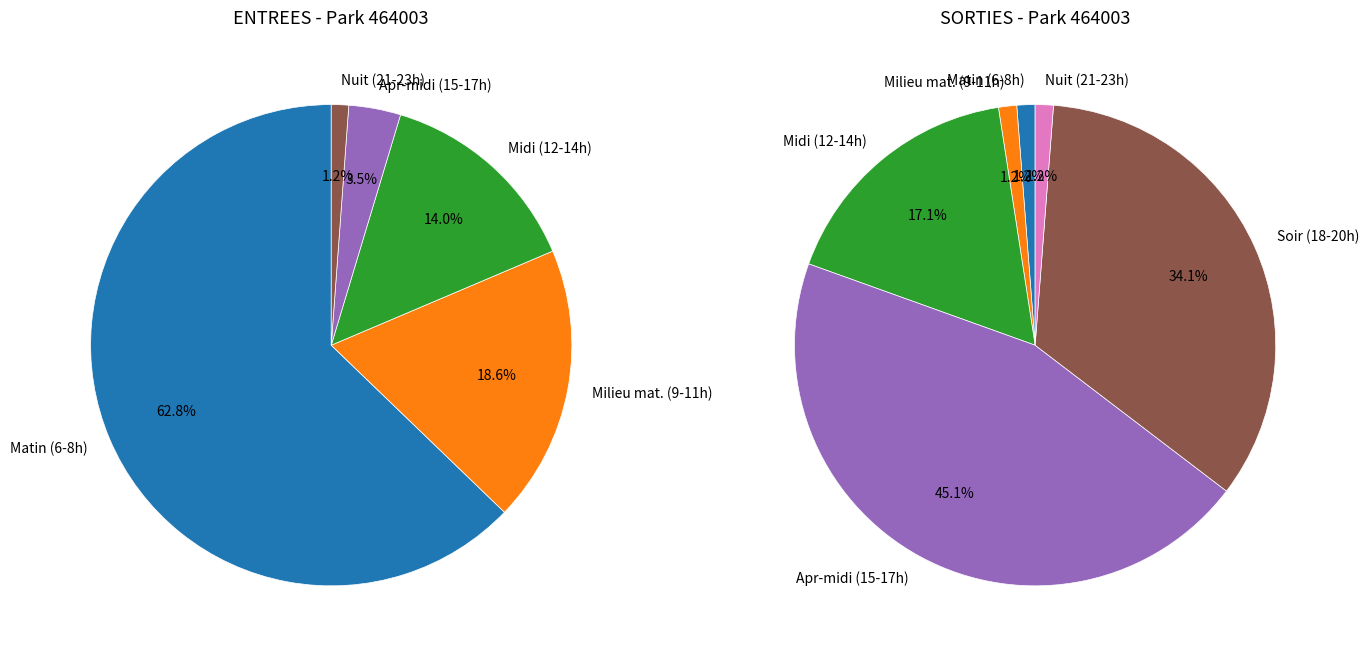

Rank the series at 12 from highest to lowest value.

ENTREES, SORTIES